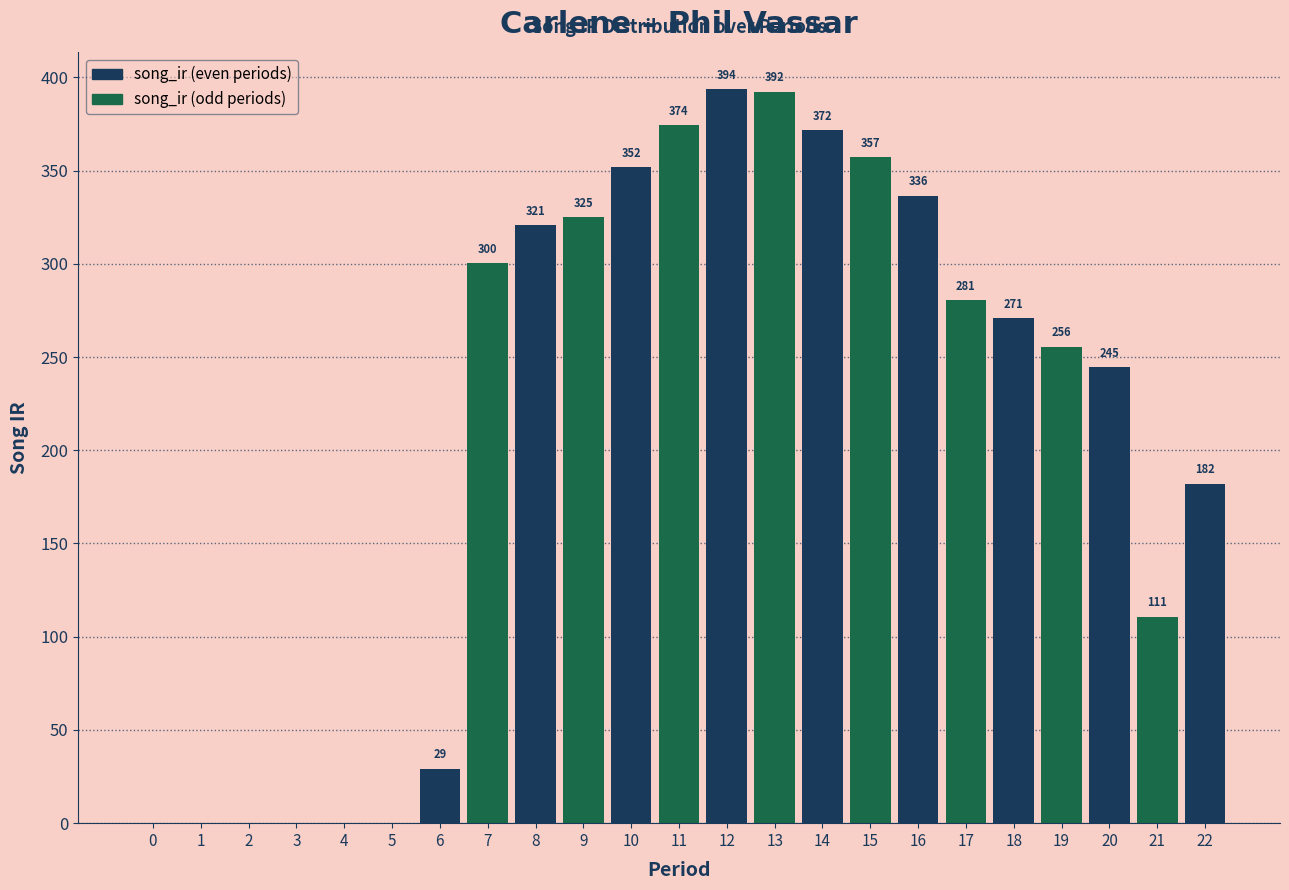

At which label is the value closest to 196?

22